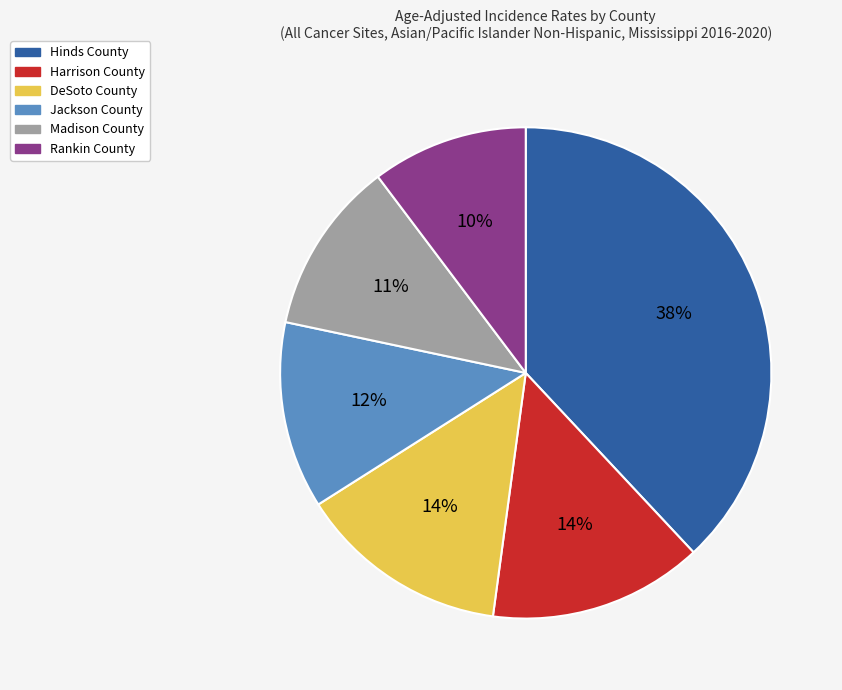

Which has a higher value, Madison County or Hinds County?

Hinds County